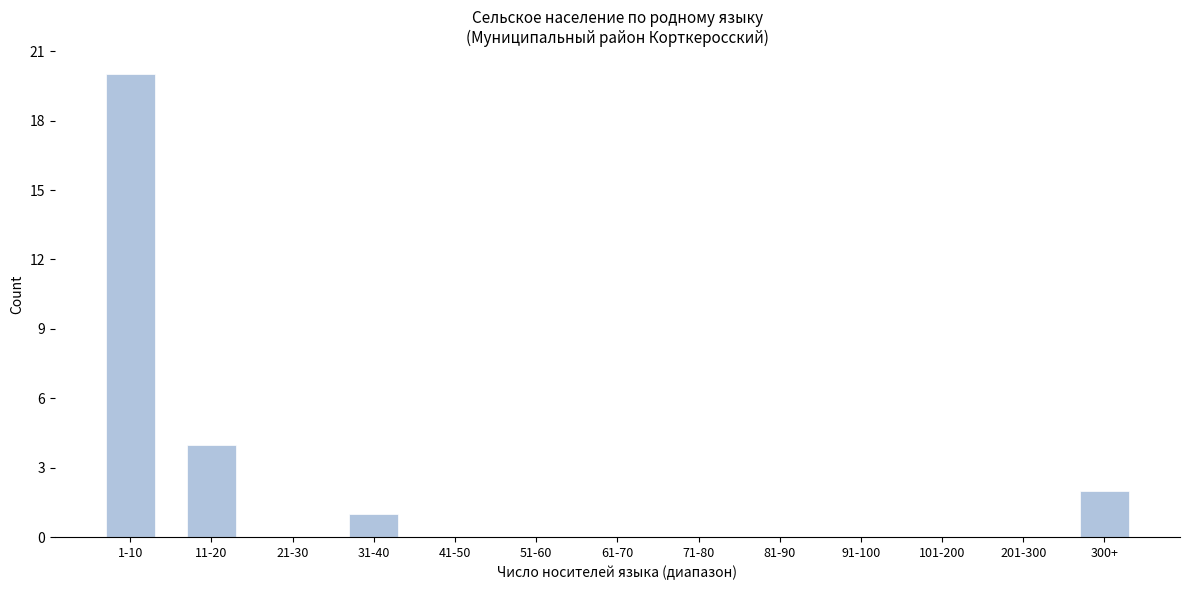

Reading left to right, transcribe all the data shown in this chart.

1-10=20	11-20=4	21-30=0	31-40=1	41-50=0	51-60=0	61-70=0	71-80=0	81-90=0	91-100=0	101-200=0	201-300=0	300+=2